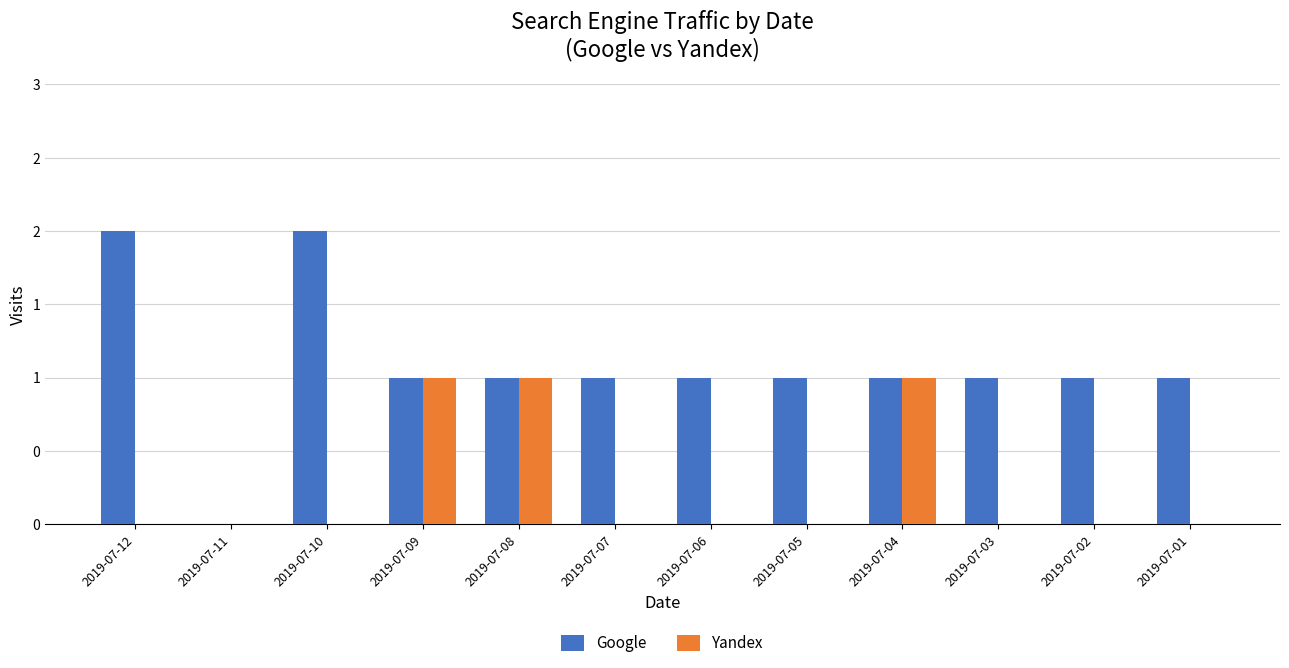

List the series in order of their overall mean, lowest first.

Yandex, Google